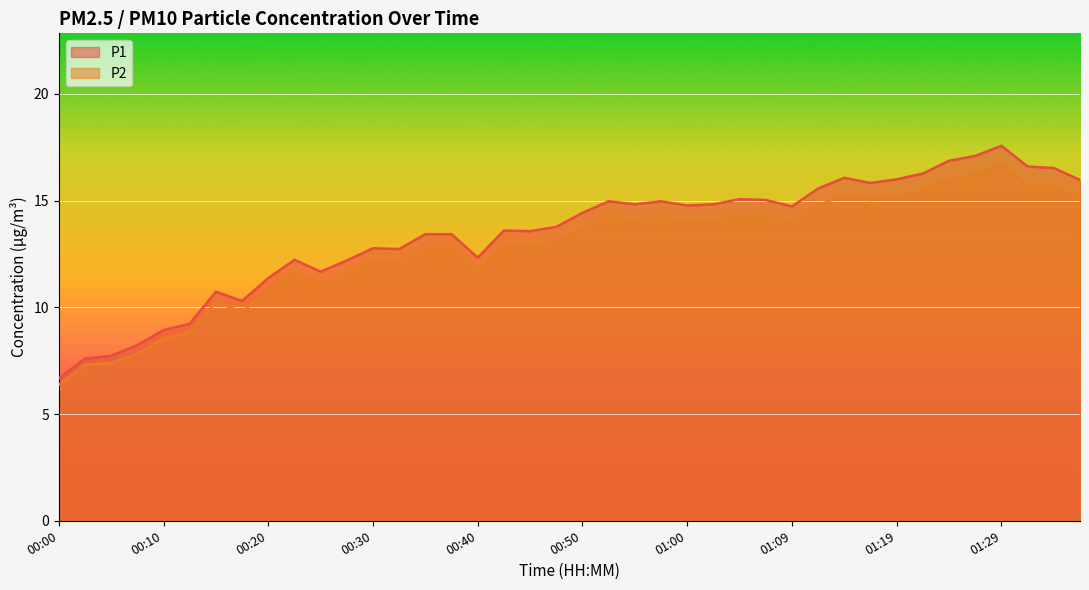

Does the chart display data point markers on the line(s)?

No